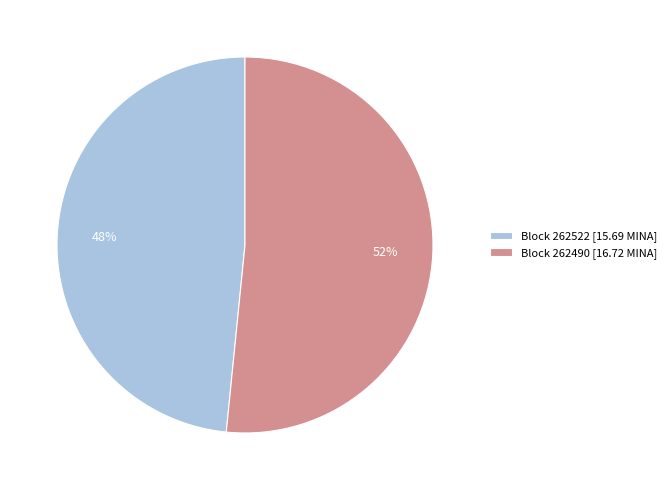

What is the ratio of the value at Block 262522 [15.69 MINA] to the value at Block 262490 [16.72 MINA]?

0.9